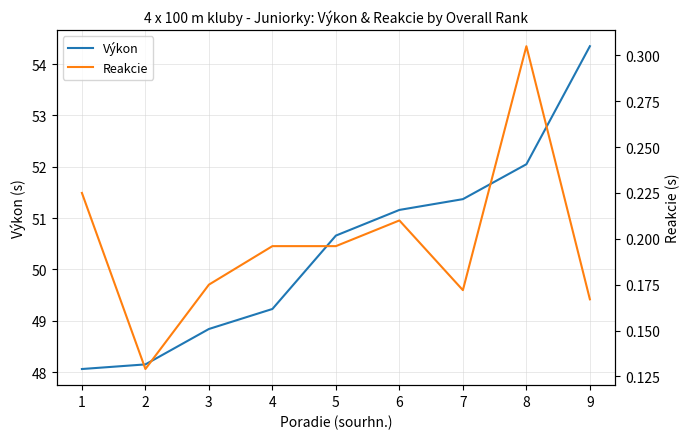

Reading right to left, extract all data points from this chart.

Výkon: 9=54.4	8=52.0	7=51.4	6=51.2	5=50.7	4=49.2	3=48.8	2=48.1	1=48.1
Reakcie: 9=0.2	8=0.3	7=0.2	6=0.2	5=0.2	4=0.2	3=0.2	2=0.1	1=0.2